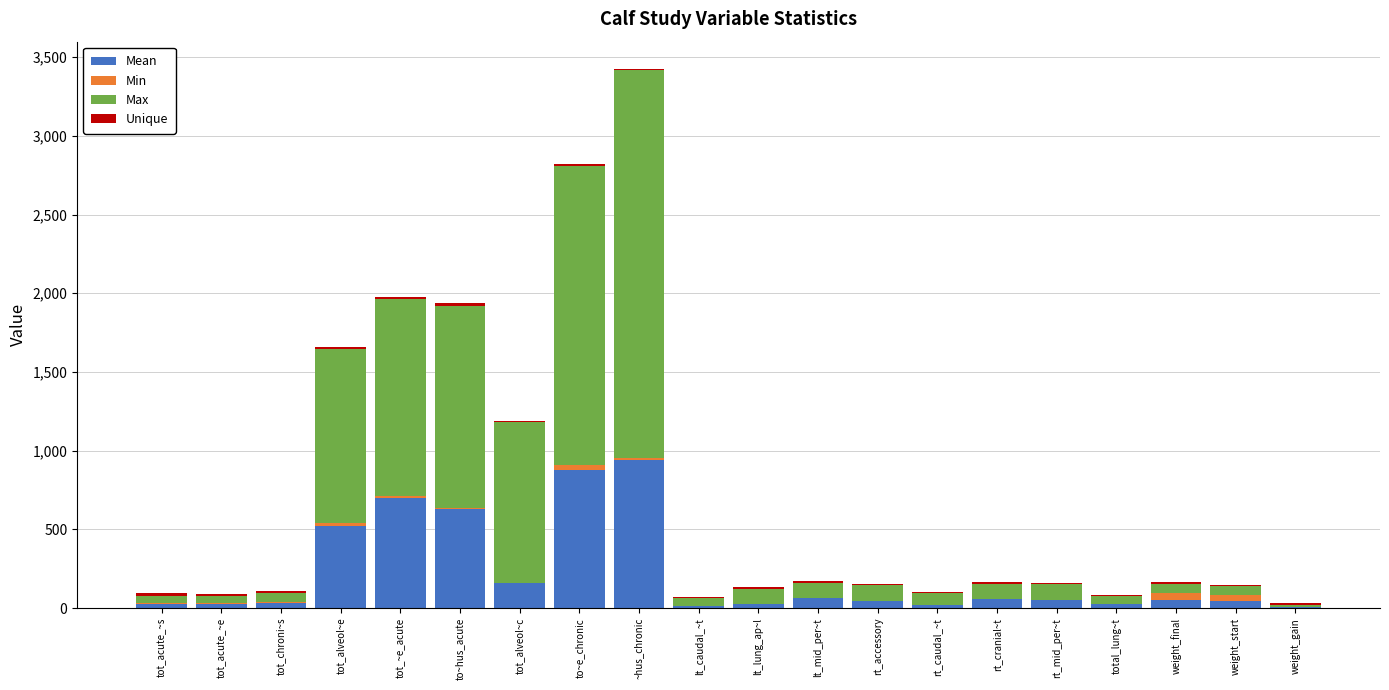

At which category is the sum across all series the highest?

~hus_chronic